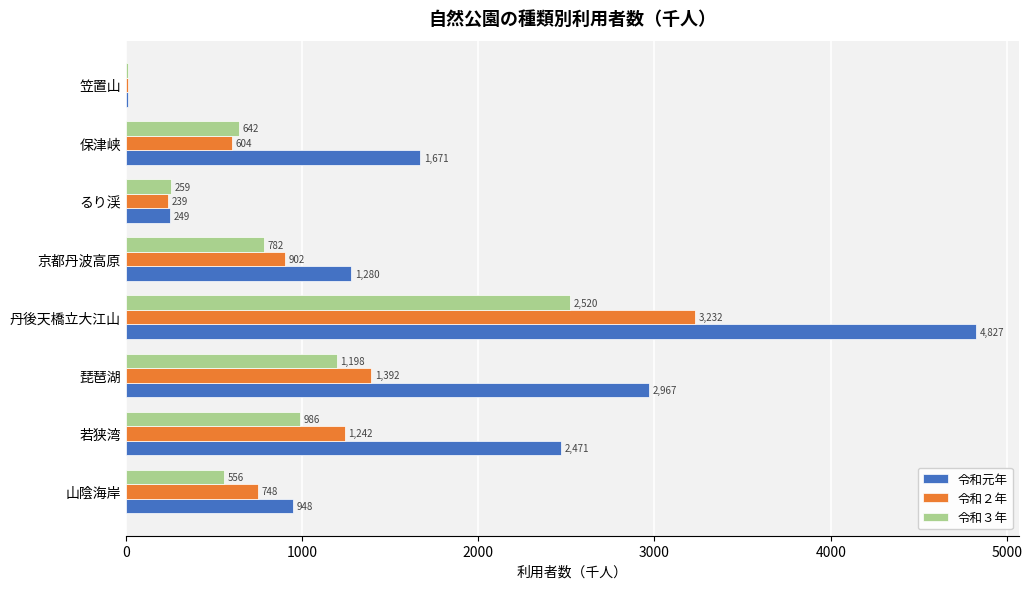

What is the sum of the 令和３年 values at 山陰海岸 and 京都丹波高原?

1338